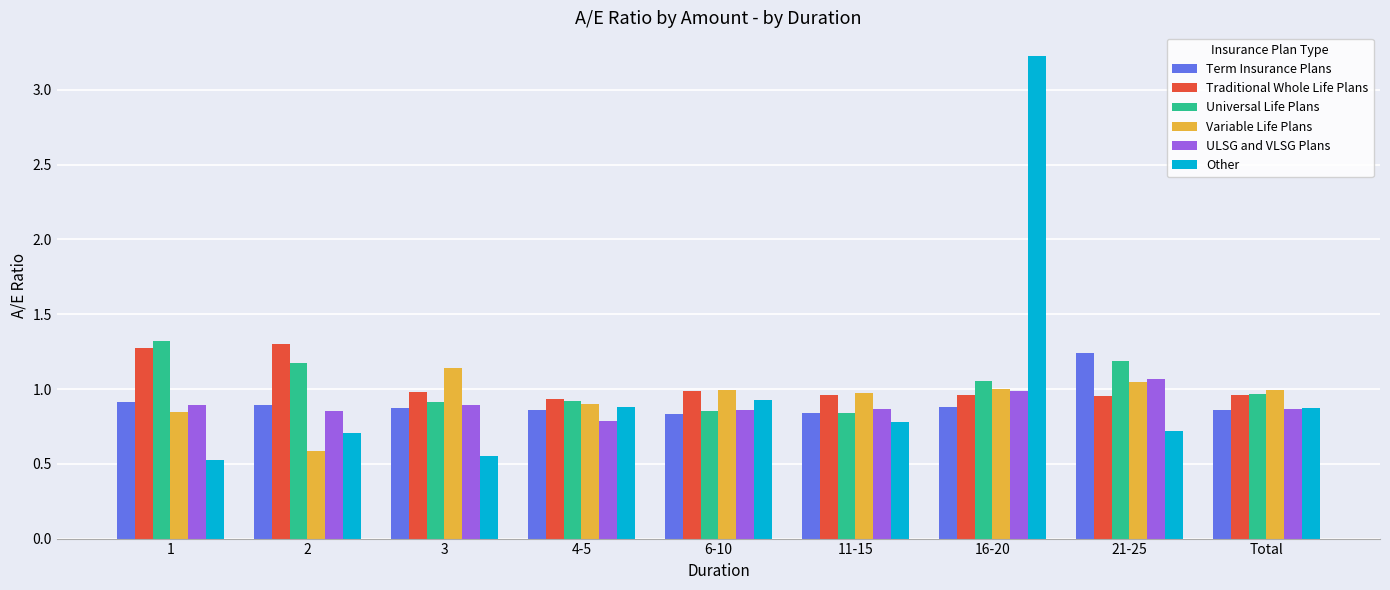

What is the difference between the maximum and second lowest values in the Traditional Whole Life Plans series?

0.3